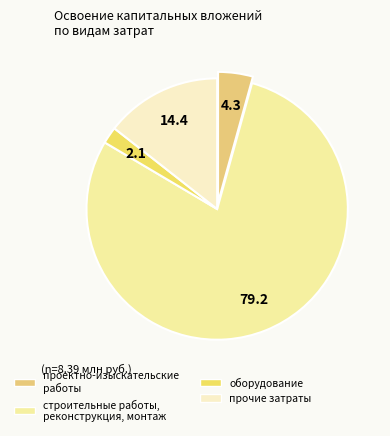

To the nearest percent, what is the difference between the проектно-изыскательские работы and прочие затраты slice percentages?

10%